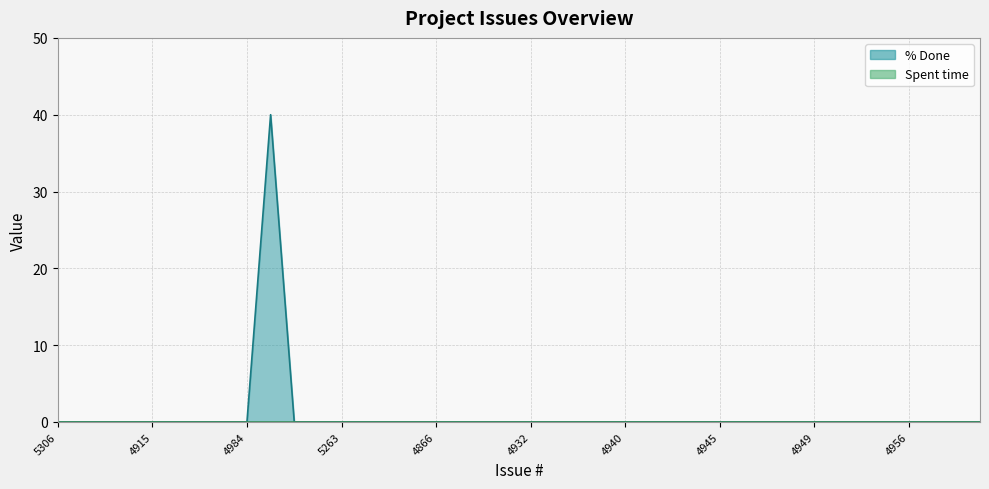

Does the chart have visible grid lines?

Yes